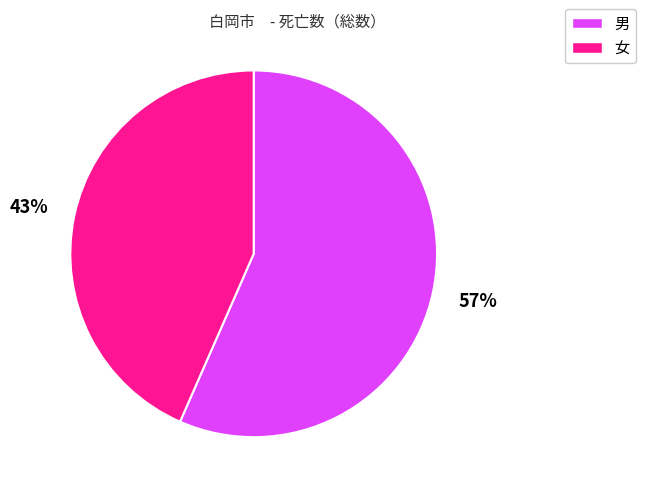

What is the largest slice in the pie chart?

男